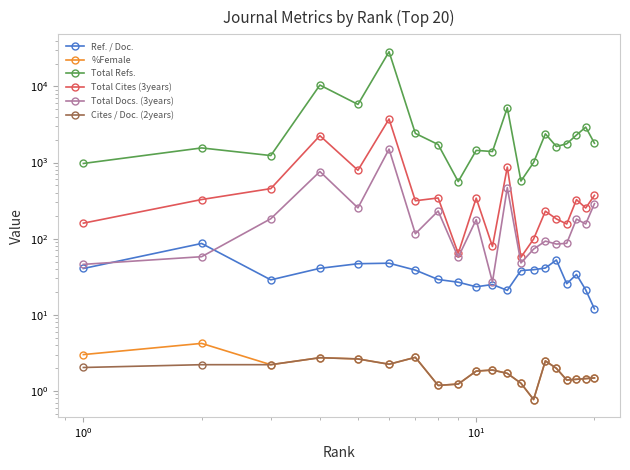

What is the sum of all Total Cites (3years) values?

11422.0